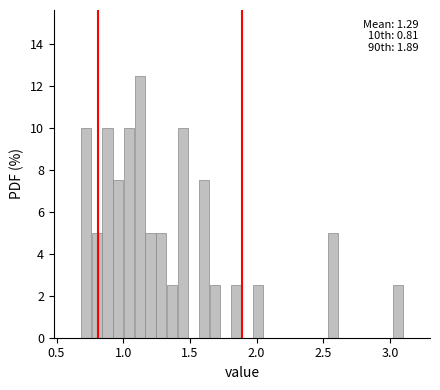

Around what value on the x-axis is the tallest bar? Give the approximate position of its centre, as read against the axis.

1.10